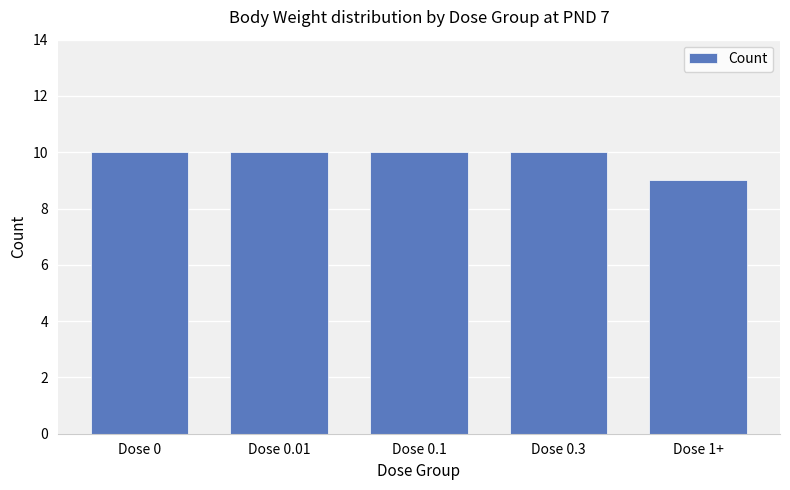

What is the greatest value displayed?

10